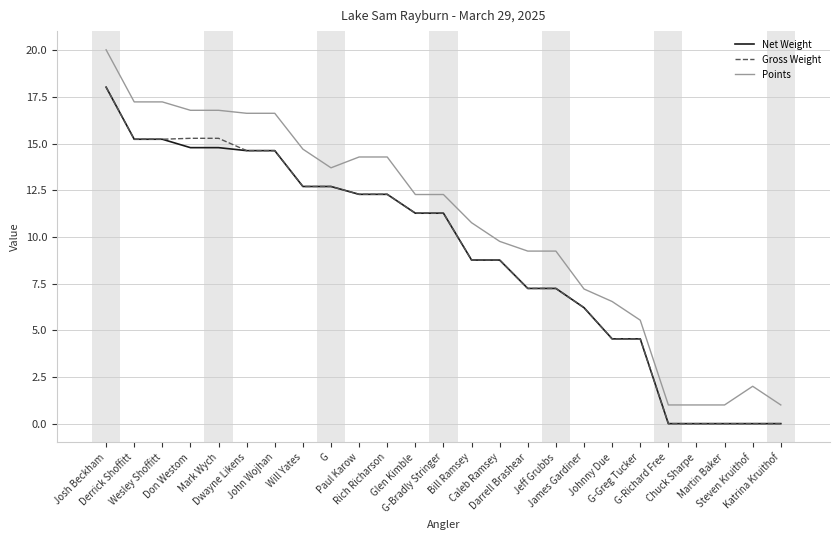

True or false: Gross Weight and Points cross at least once.

False